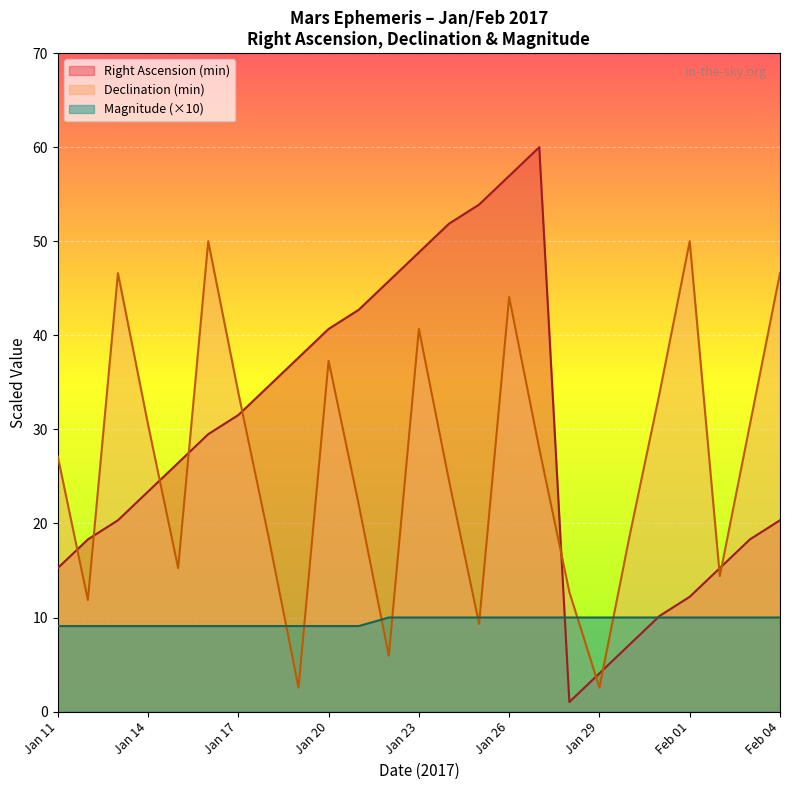

Which series changed the most between Jan 11 and Jan 27?

Right Ascension (min)